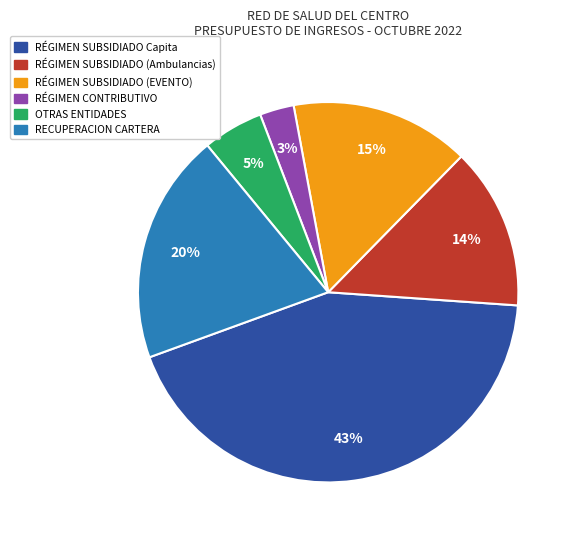

Is there a majority slice in this chart?

No